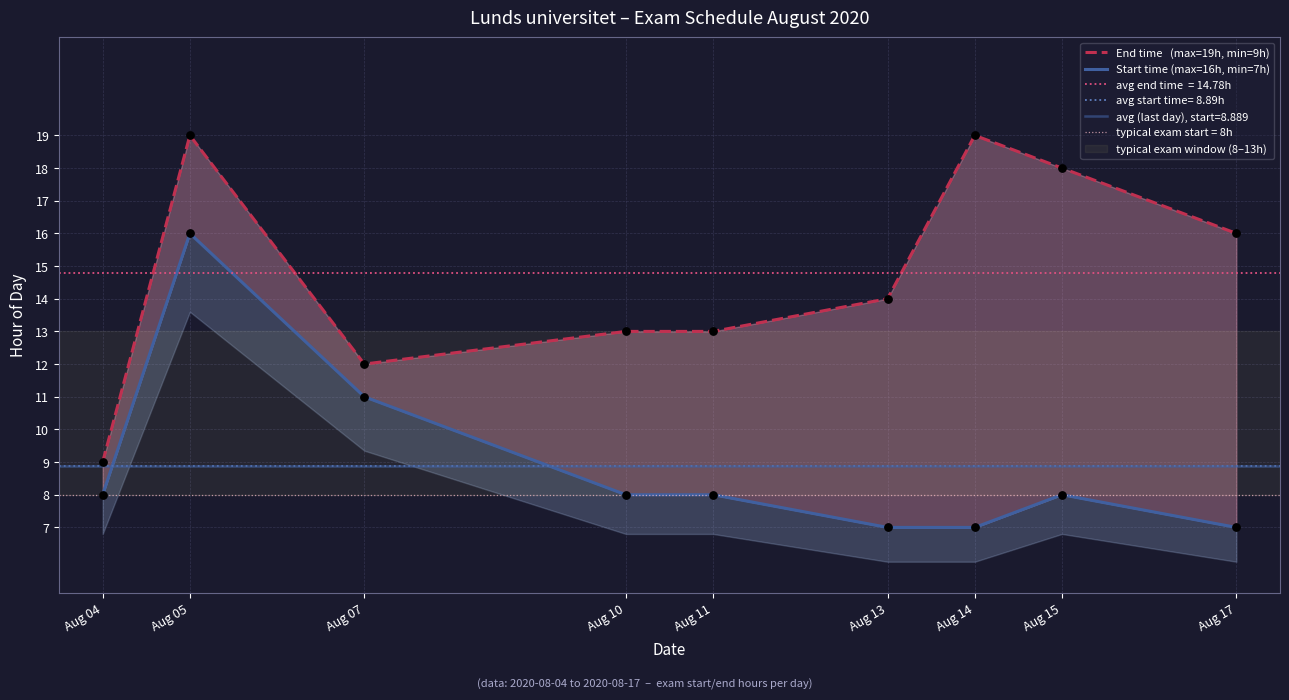

Which series contains the highest Y value?

End time   (max=19h, min=9h)